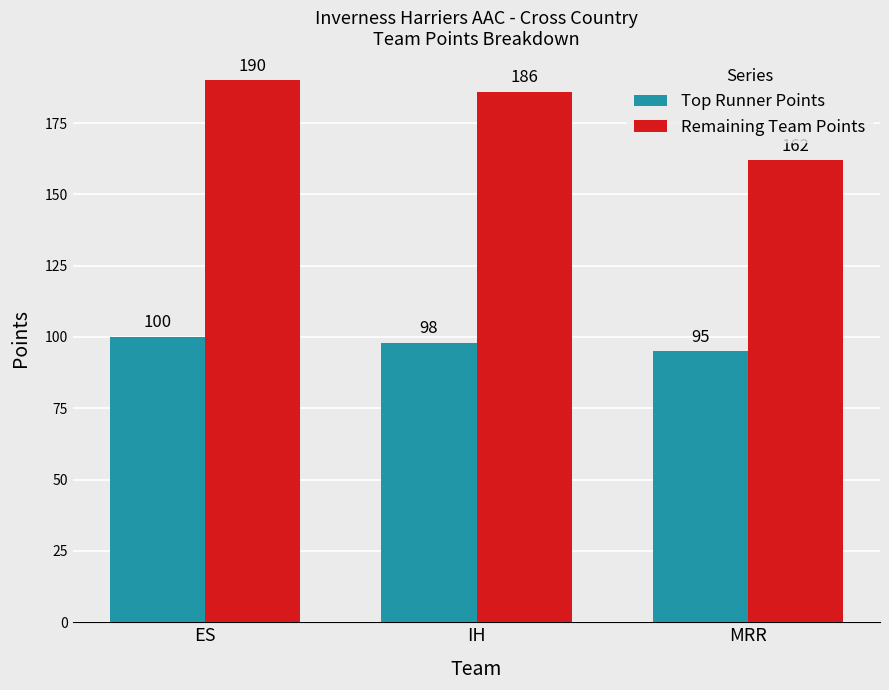

What is the average value of the Top Runner Points series?

98